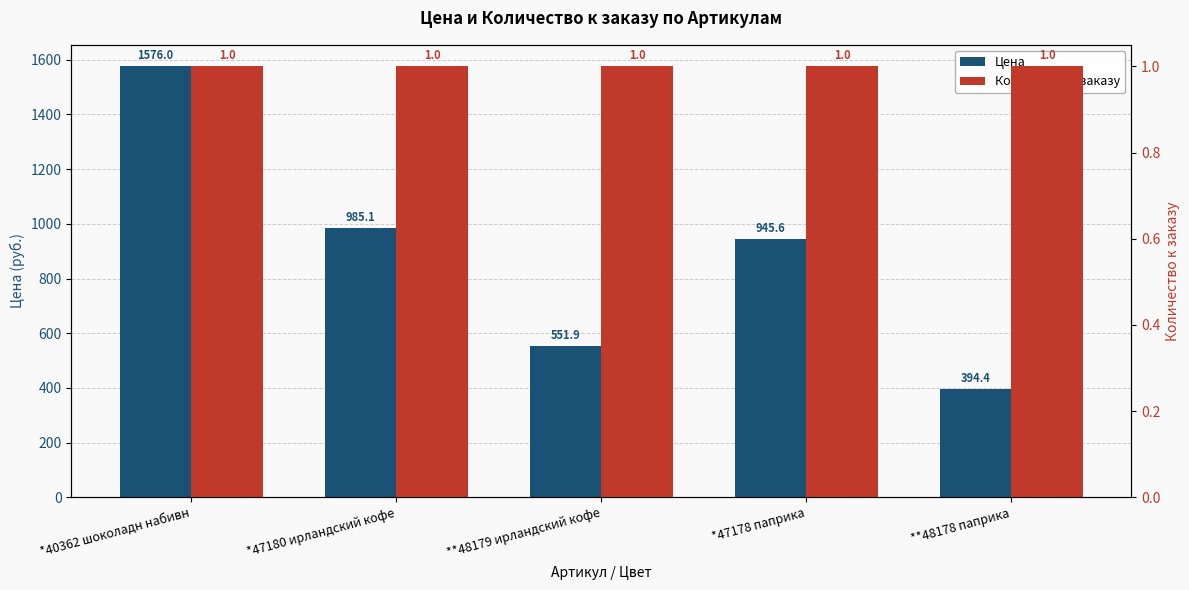

List the labels in order of Количество к заказу value, smallest first.

*40362 шоколадн набивн, *47180 ирландский кофе, **48179 ирландский кофе, *47178 паприка, **48178 паприка